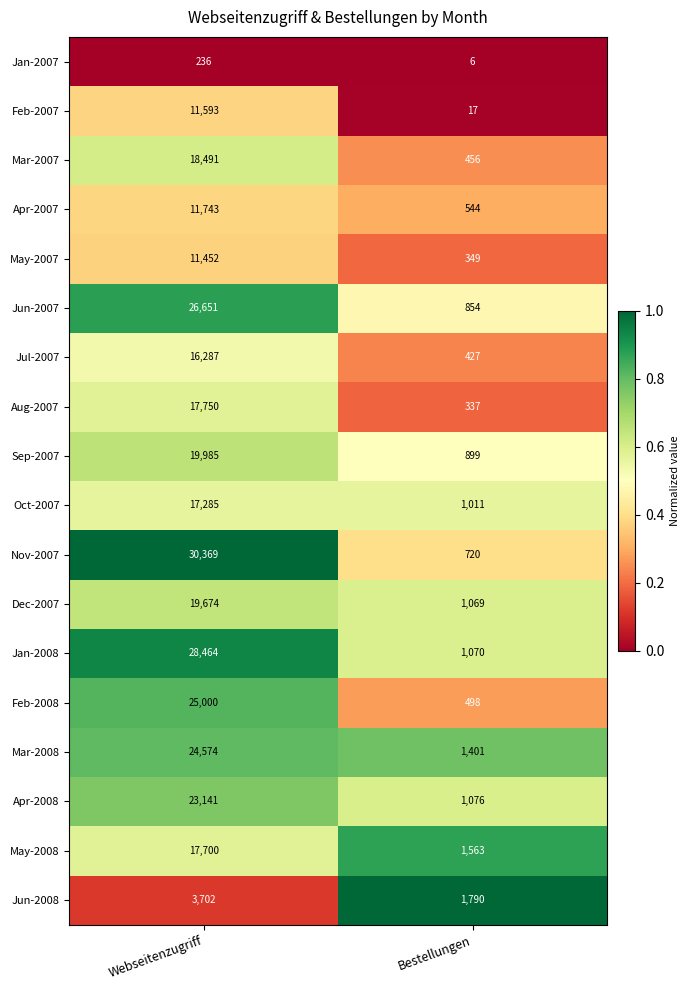

Read the Jan-2008 value at Bestellungen, to the nearest 50.

1050